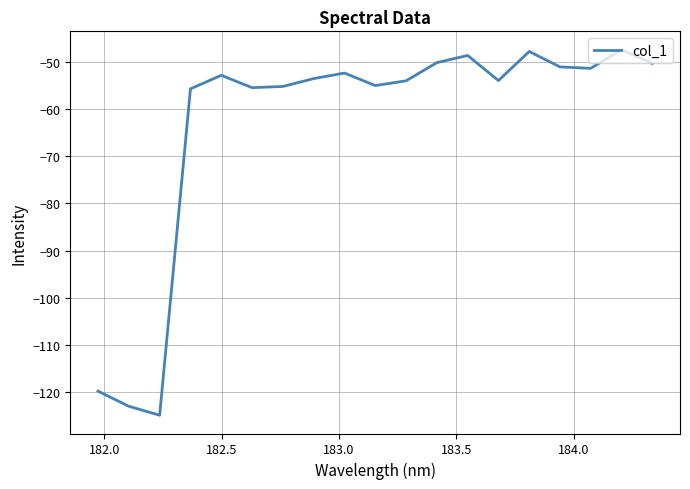

What is the minimum value shown in the chart?

-125.0